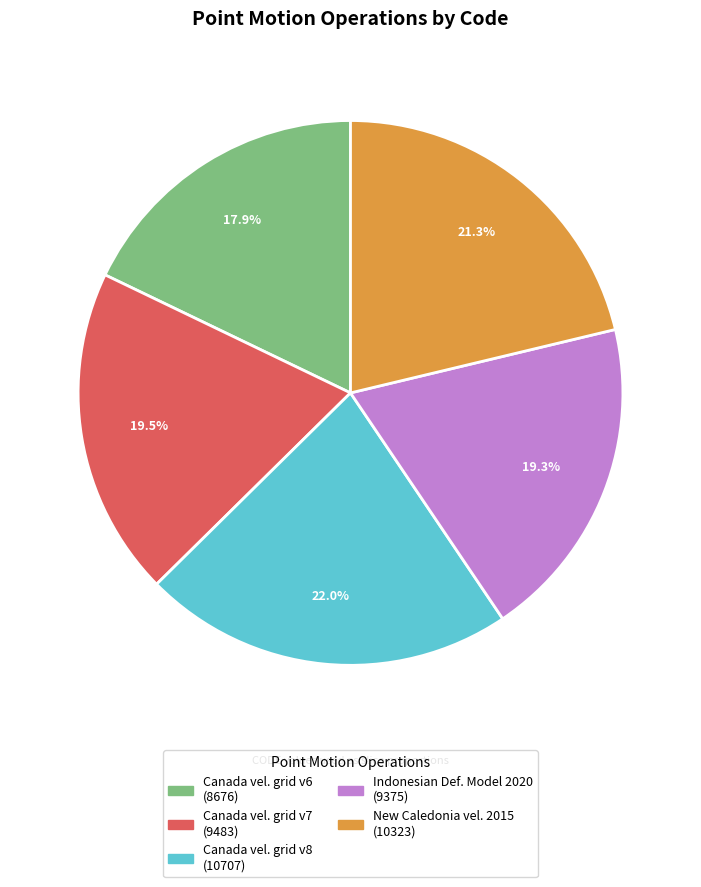

Is there any slice that represents more than half of the pie?

No